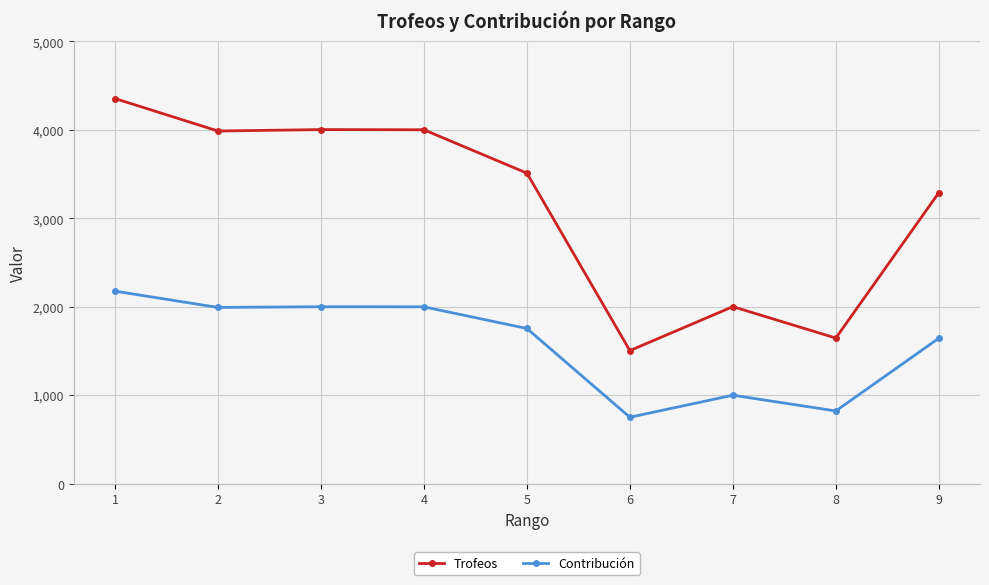

Is it true that Contribución equals 823 at 8?

True